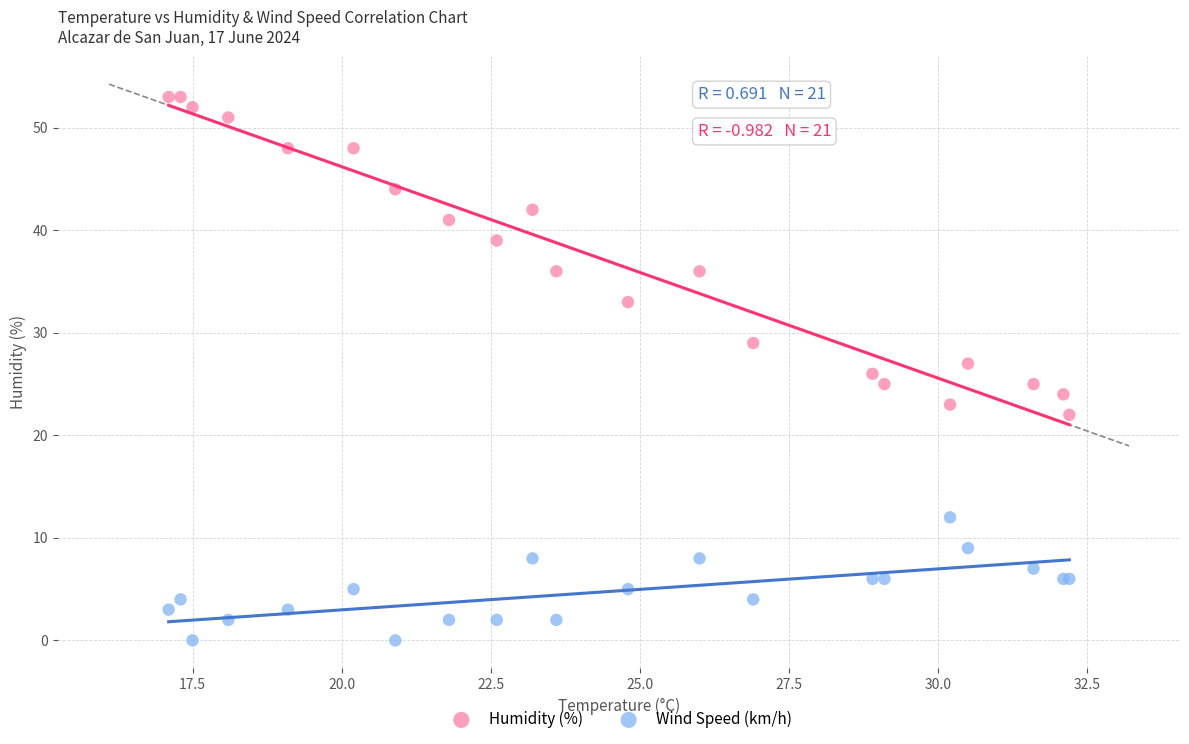

What are all the series names shown in the legend?

Humidity (%), Wind Speed (km/h)